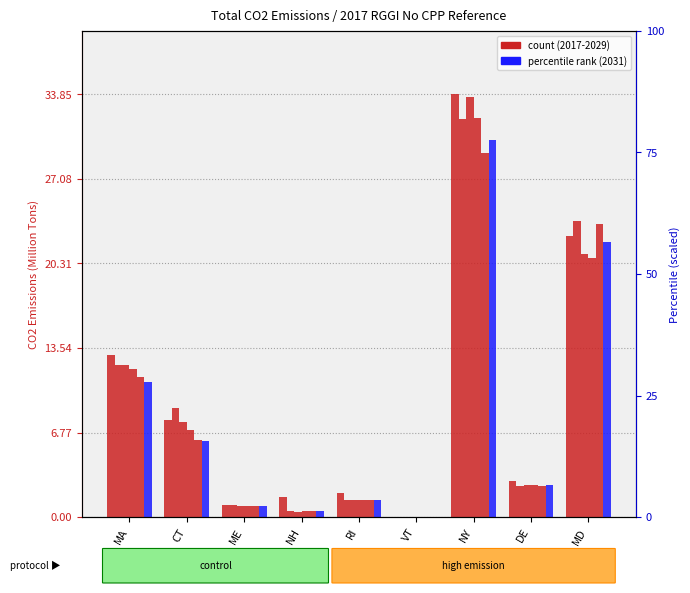

Which category has the highest value across all series?

NY